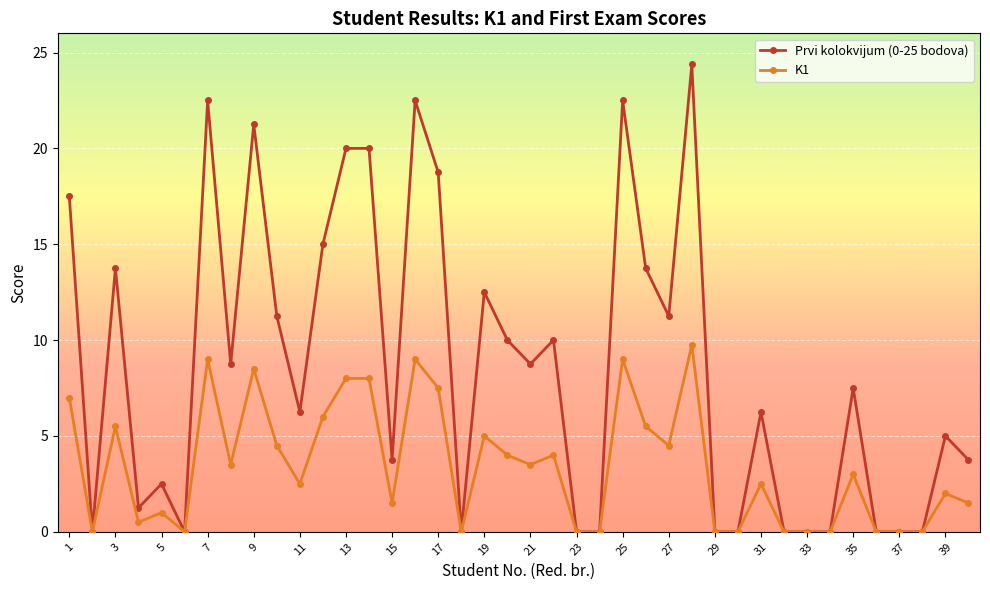

List the series in order of their peak value, highest first.

Prvi kolokvijum (0-25 bodova), K1